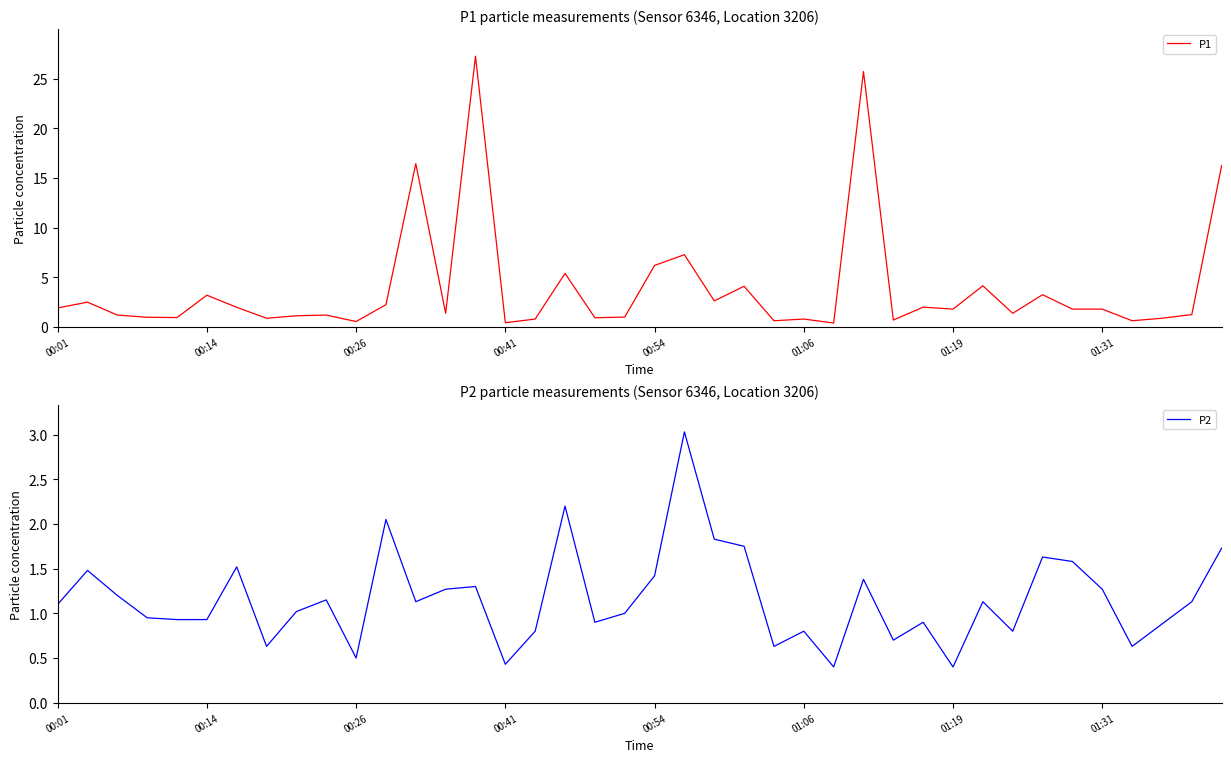

True or false: P1 has a value of 0.4 at 00:41.

True